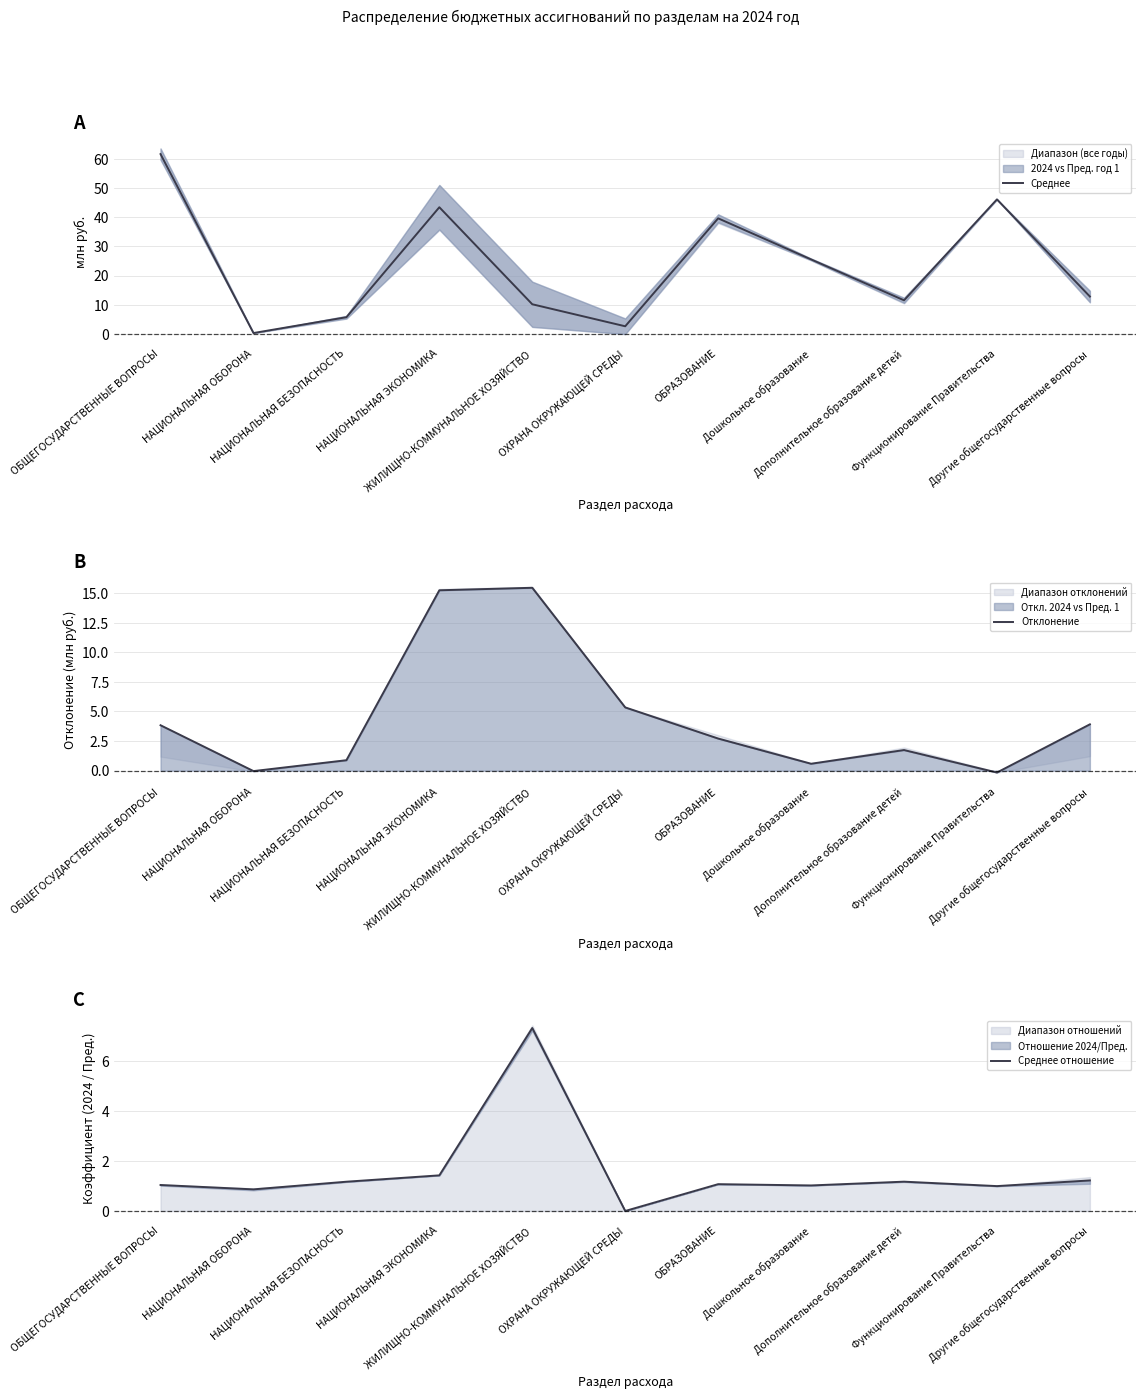

Which series has the largest total across all categories?

Среднее